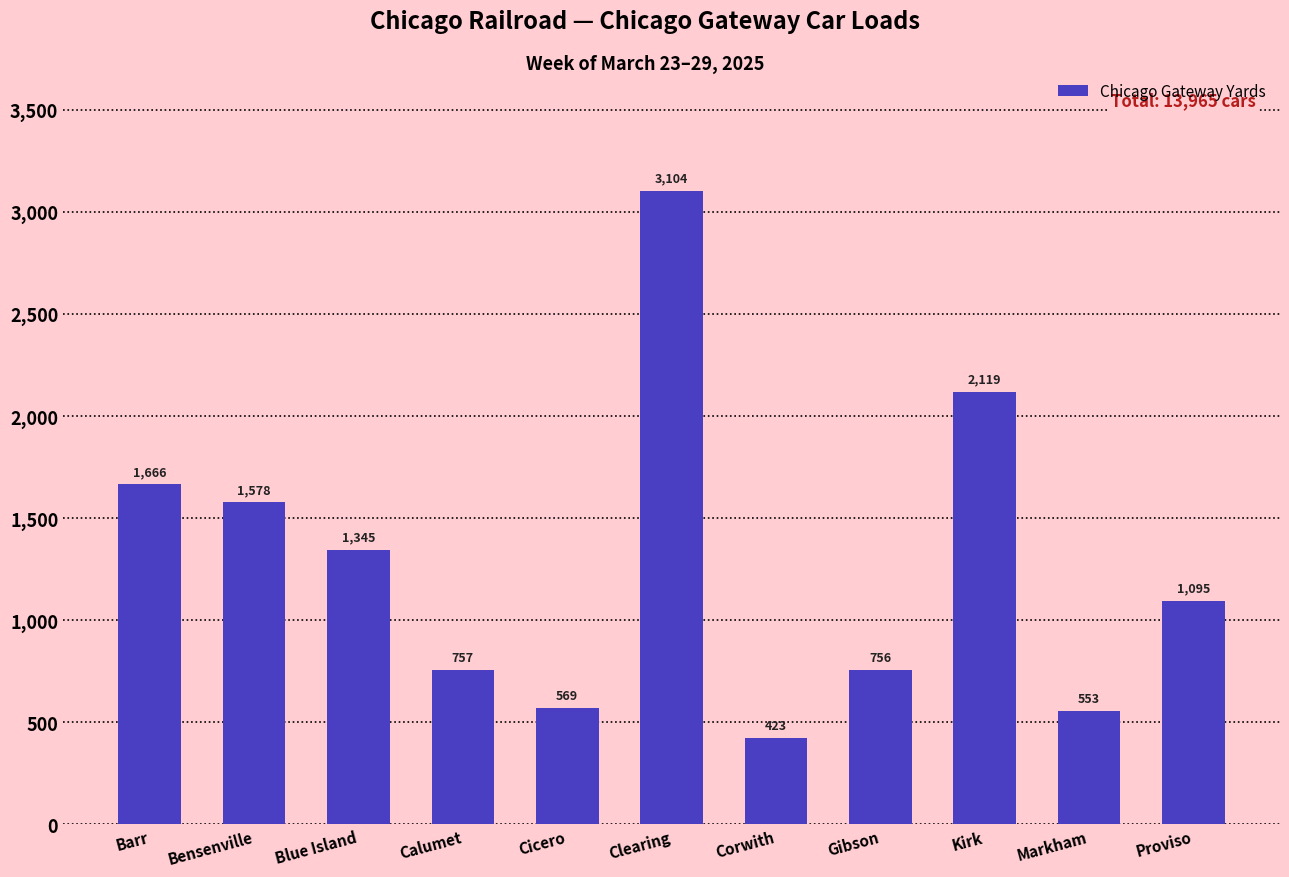

Which has a higher value, Gibson or Proviso?

Proviso